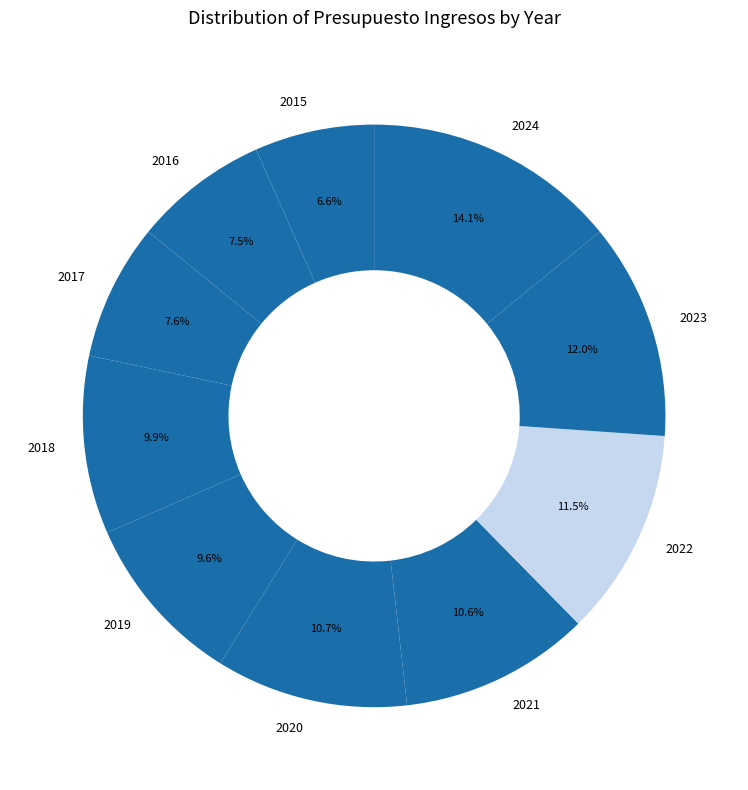

What is the largest slice in the pie chart?

2024